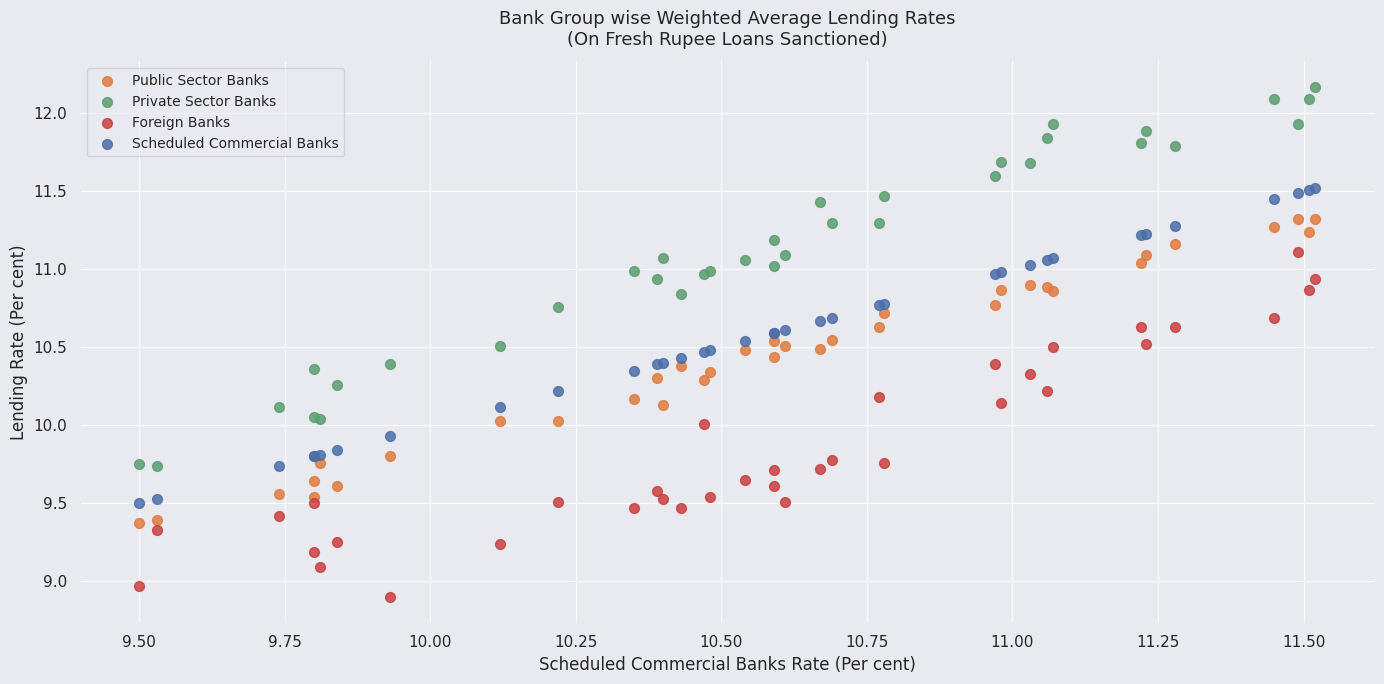

What is the X range (max minus min) for the scatter plot?

2.0